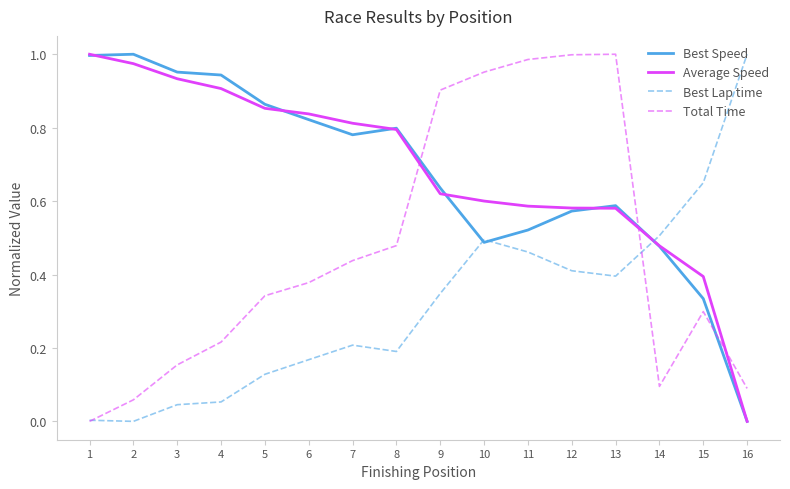

Which category has the lowest value in the Best Speed series?

16